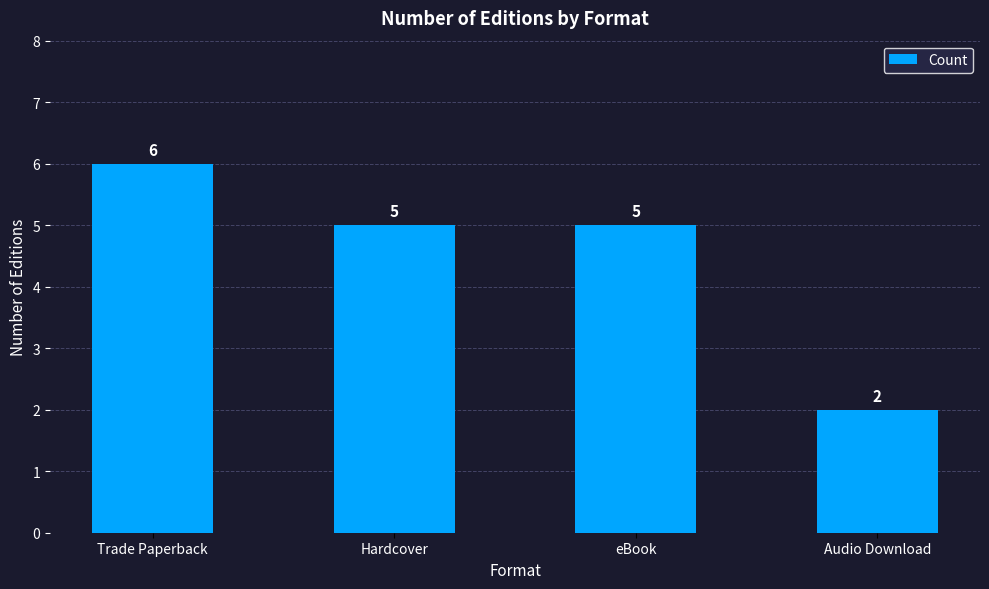

Reading left to right, transcribe all the data shown in this chart.

Trade Paperback=6	Hardcover=5	eBook=5	Audio Download=2